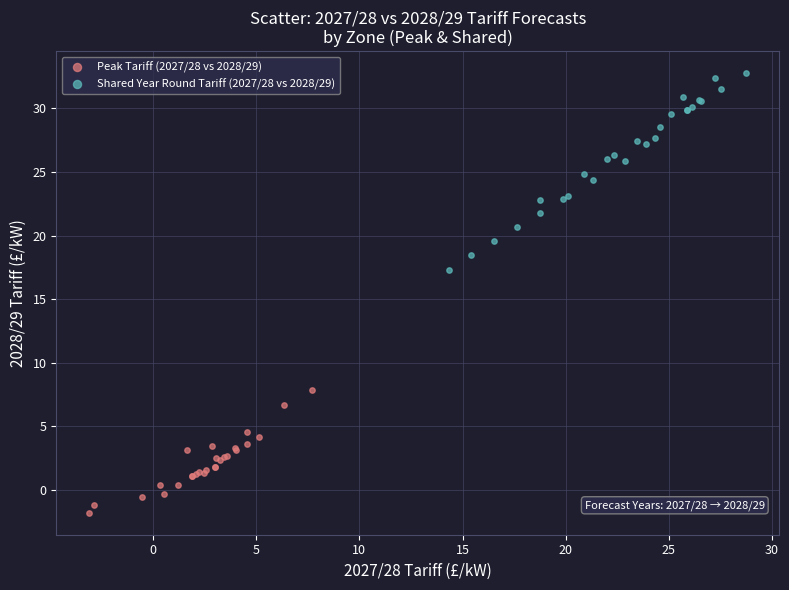

Which series has the largest Y range (max minus min)?

Shared Year Round Tariff (2027/28 vs 2028/29)